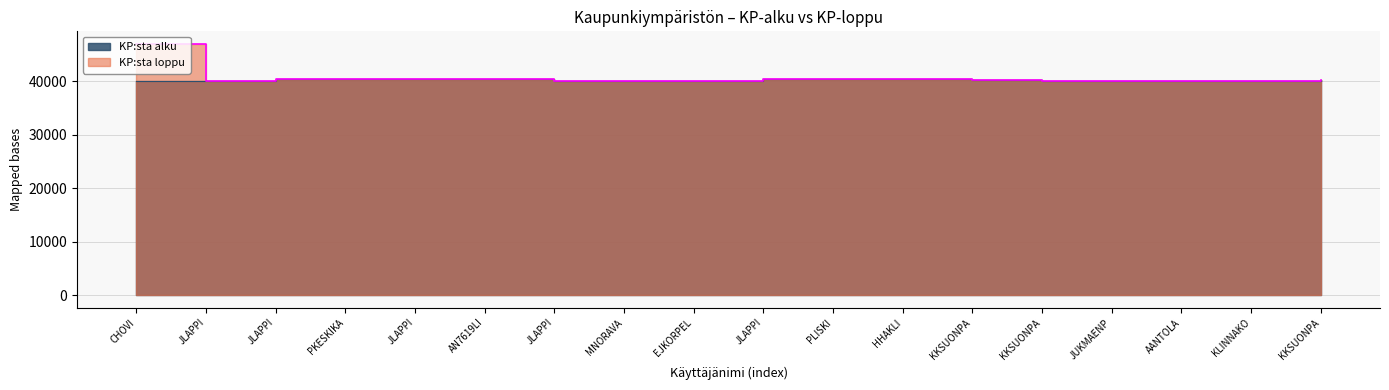

Reading right to left, what are all the values shown in this chart?

KP:sta alku: KKSUONPA=40240	KLINNAKO=40080	AANTOLA=40070	JUKMAENP=40060	KKSUONPA=40060	KKSUONPA=40290	HHAKLI=40420	PLISKI=40420	JLAPPI=40420	EJKORPEL=40050	MNORAVA=40040	JLAPPI=40040	AN7619LI=40450	JLAPPI=40450	PKESKIKA=40440	JLAPPI=40440	JLAPPI=40020	CHOVI=40000
KP:sta loppu: KKSUONPA=40240	KLINNAKO=40080	AANTOLA=40070	JUKMAENP=40060	KKSUONPA=40080	KKSUONPA=40290	HHAKLI=40422	PLISKI=40422	JLAPPI=40422	EJKORPEL=40050	MNORAVA=40040	JLAPPI=40050	AN7619LI=40451	JLAPPI=40451	PKESKIKA=40441	JLAPPI=40441	JLAPPI=40020	CHOVI=47000